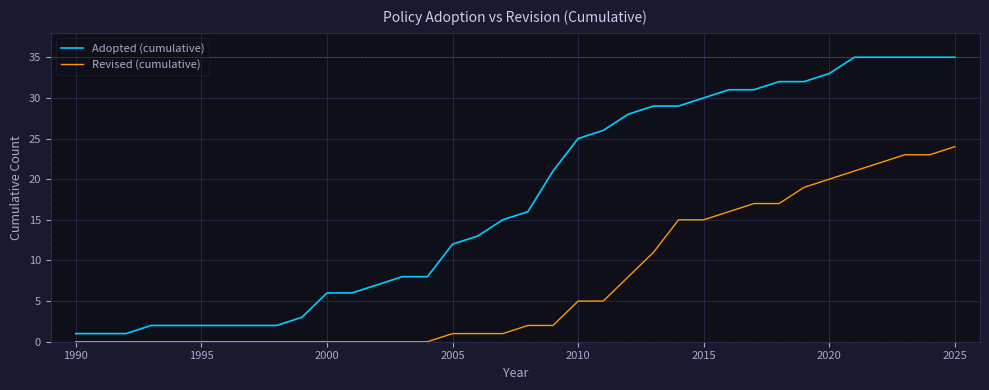

Which series has the largest total across all categories?

Adopted (cumulative)